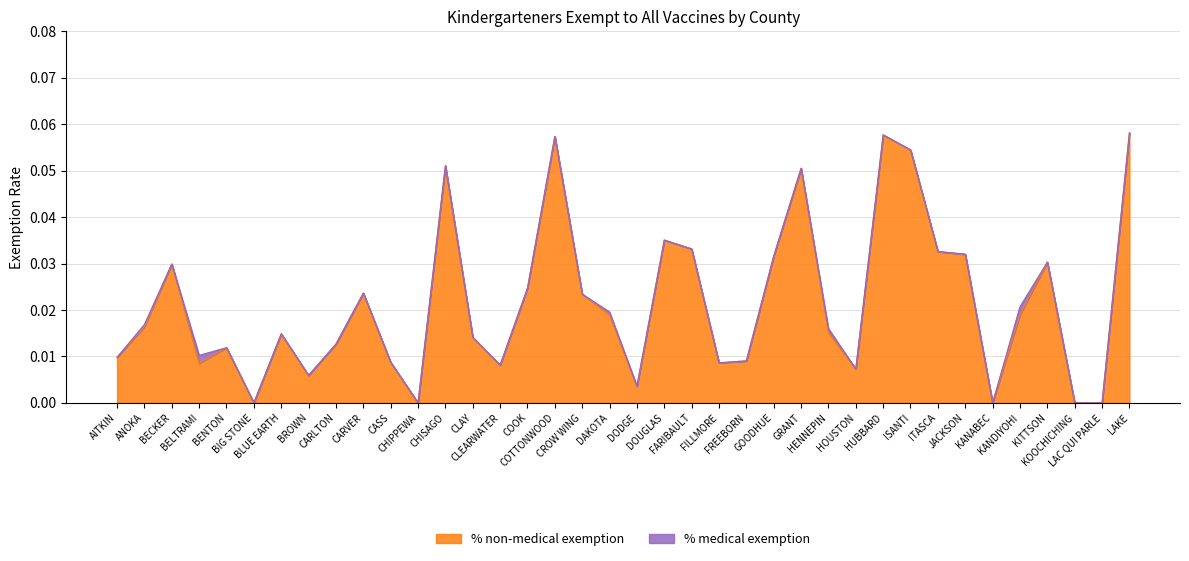

True or false: the data has more than 1 interior local peaks.

True